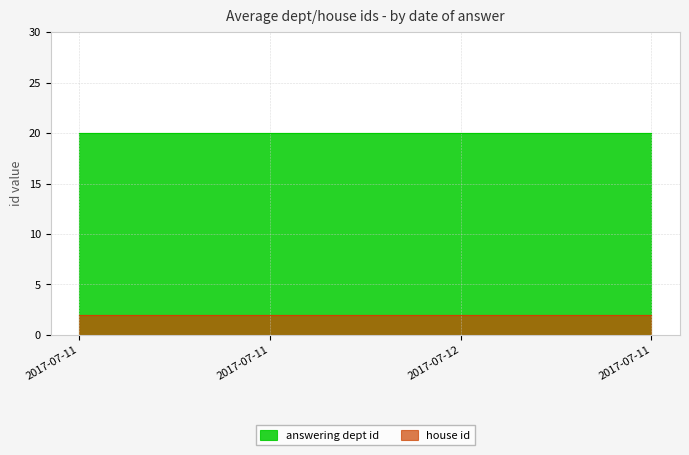

What is the value of the house id point at the 3rd from the left?

2